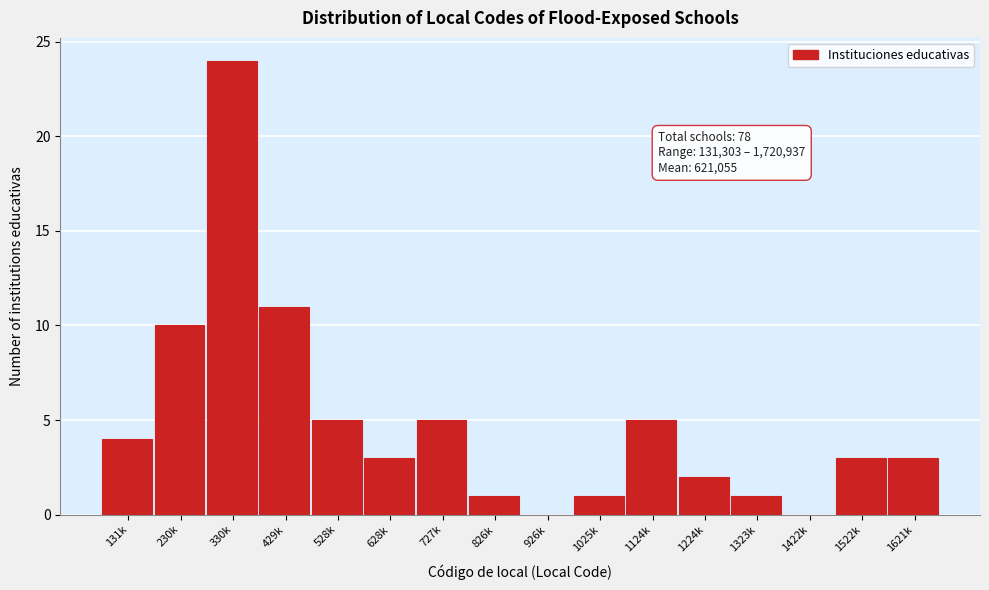

Reading left to right, extract all data points from this chart.

131k=4	230k=10	330k=24	429k=11	528k=5	628k=3	727k=5	826k=1	926k=0	1025k=1	1124k=5	1224k=2	1323k=1	1422k=0	1522k=3	1621k=3